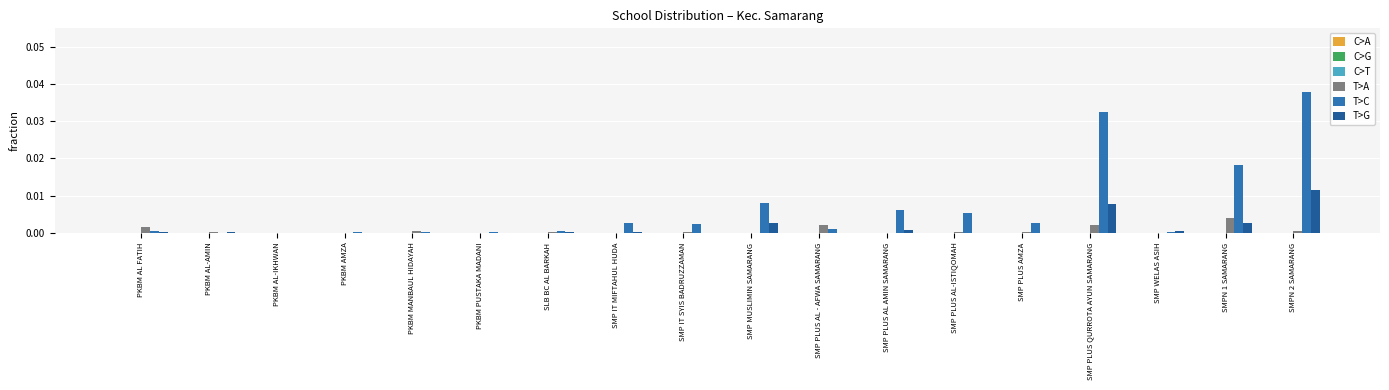

Between PKBM AL-IKHWAN and SMP PLUS AL-ISTIQOMAH, which series saw the biggest shift?

T>C